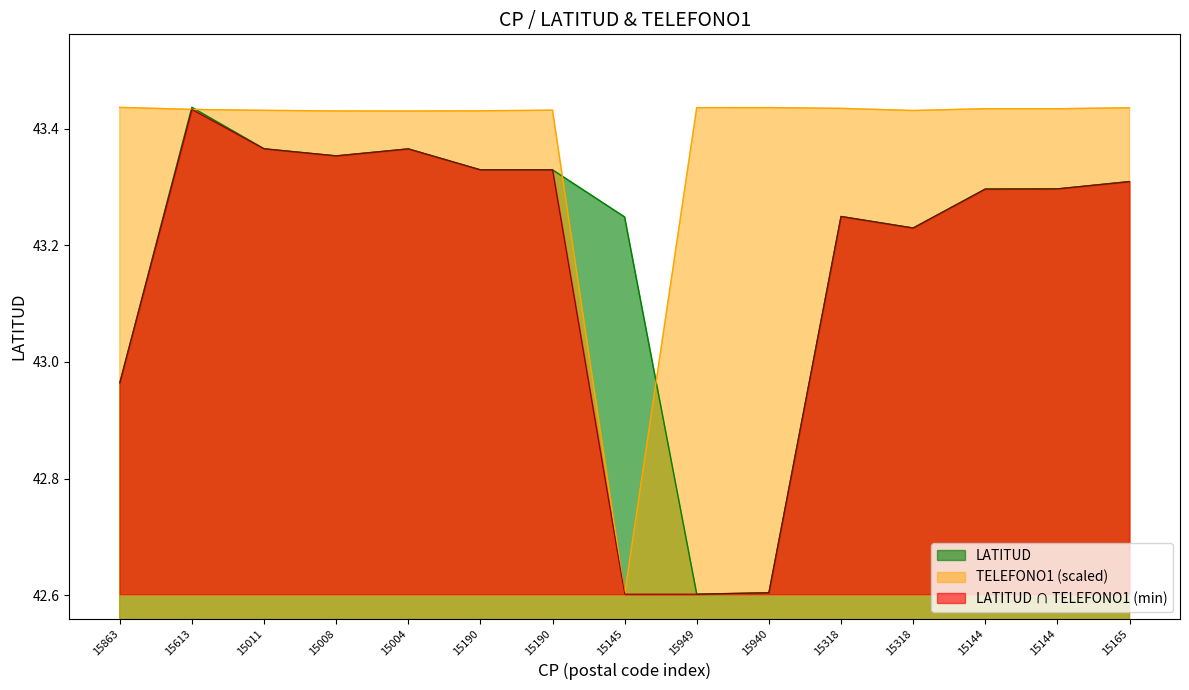

Is it true that LATITUD equals 27.0 at 15004?

False